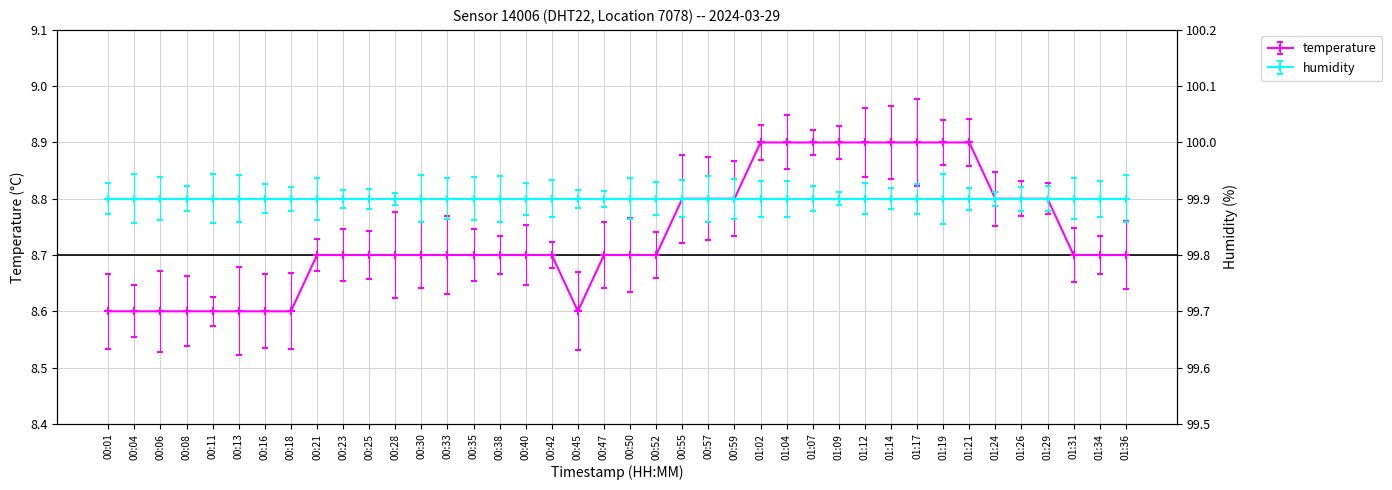

What is the value of the 3rd point from the left?

8.6